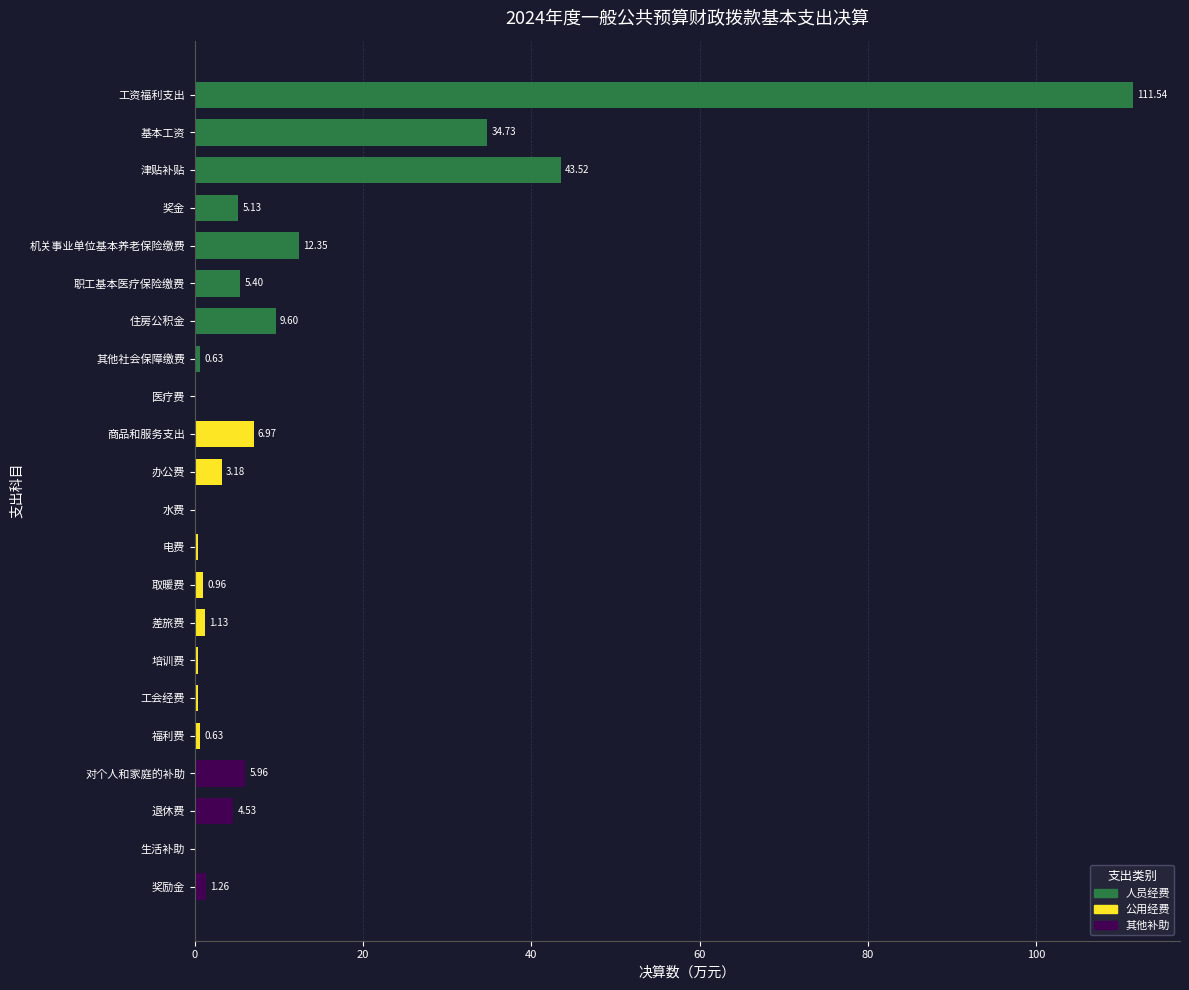

What is the average value?

11.3